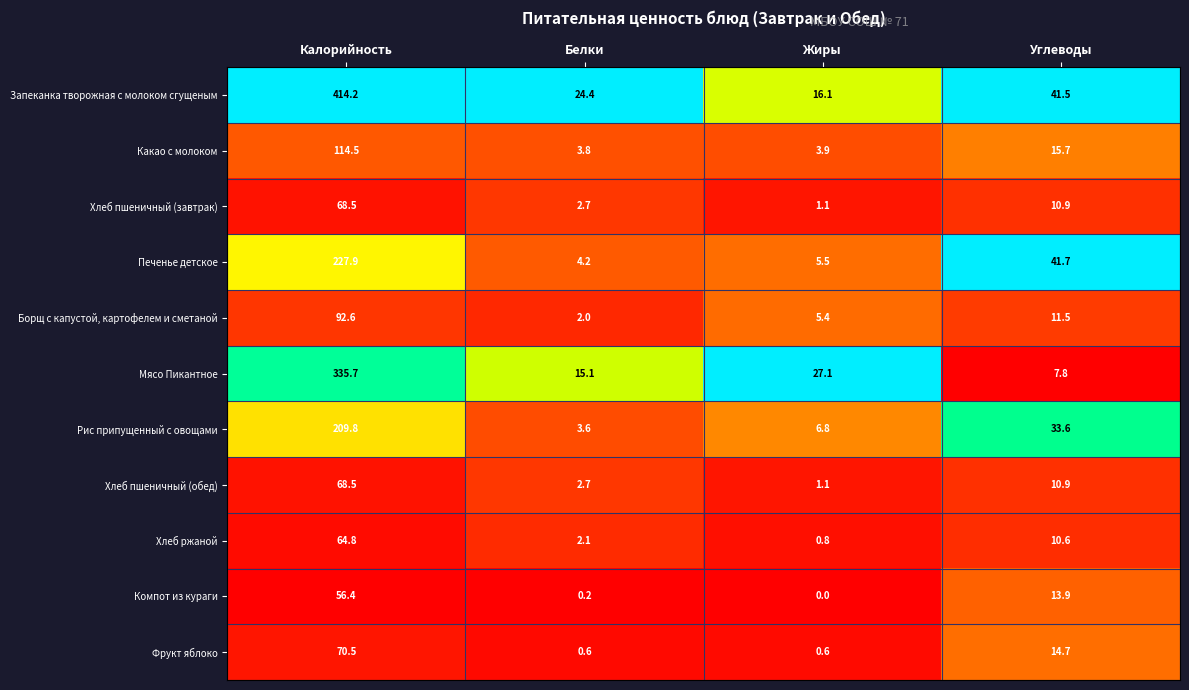

Which series has the largest total across all categories?

Запеканка творожная с молоком сгущеным